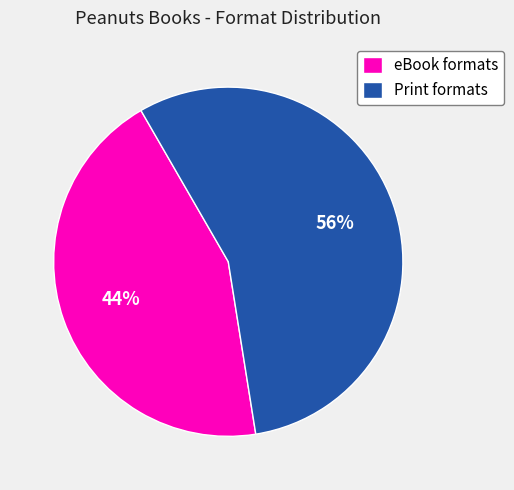

Approximately how many times larger is the value at eBook formats compared to Print formats?

0.8